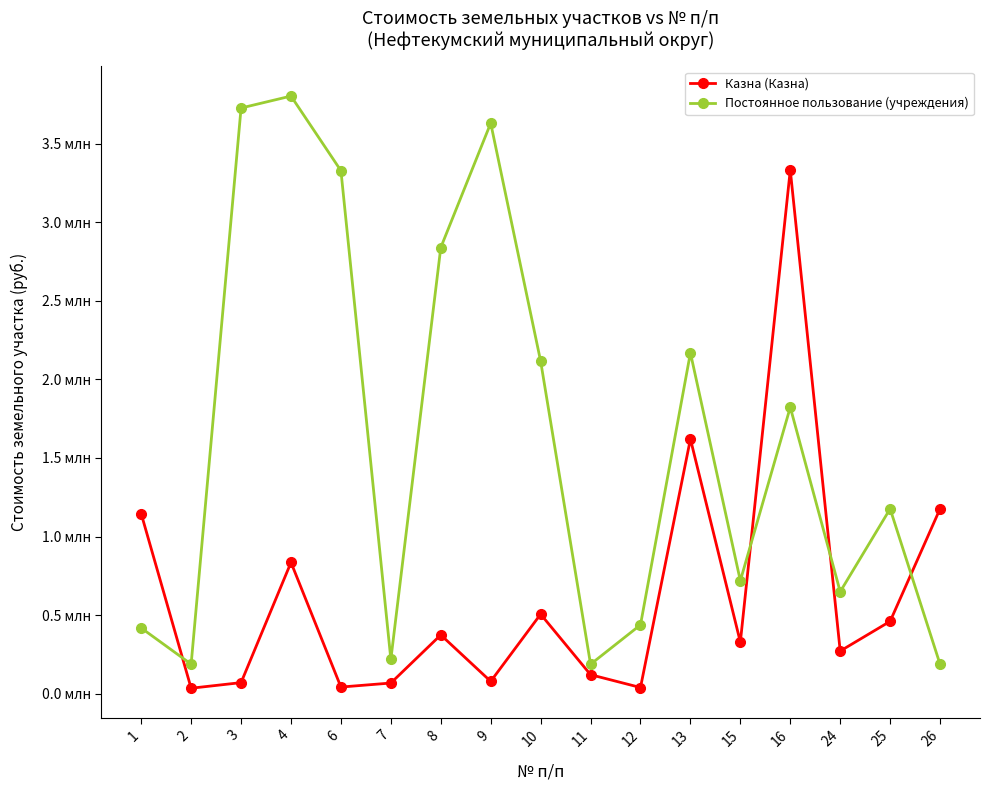

True or false: Постоянное пользование (учреждения) has more than 0 interior local peaks.

True